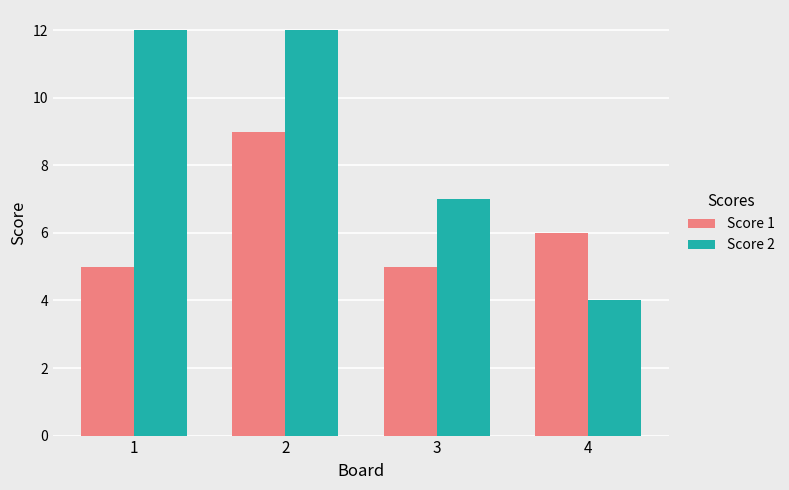

Rank the series by their maximum value, from lowest to highest.

Score 1, Score 2